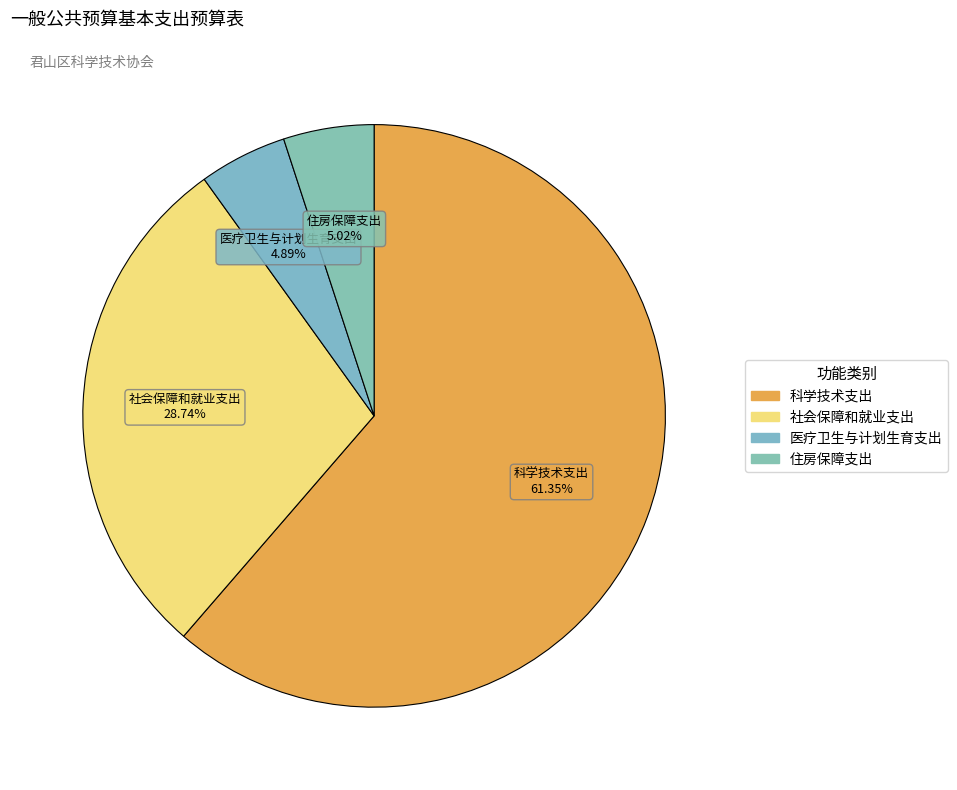

Is it true that 住房保障支出 is 5% of the pie?

True